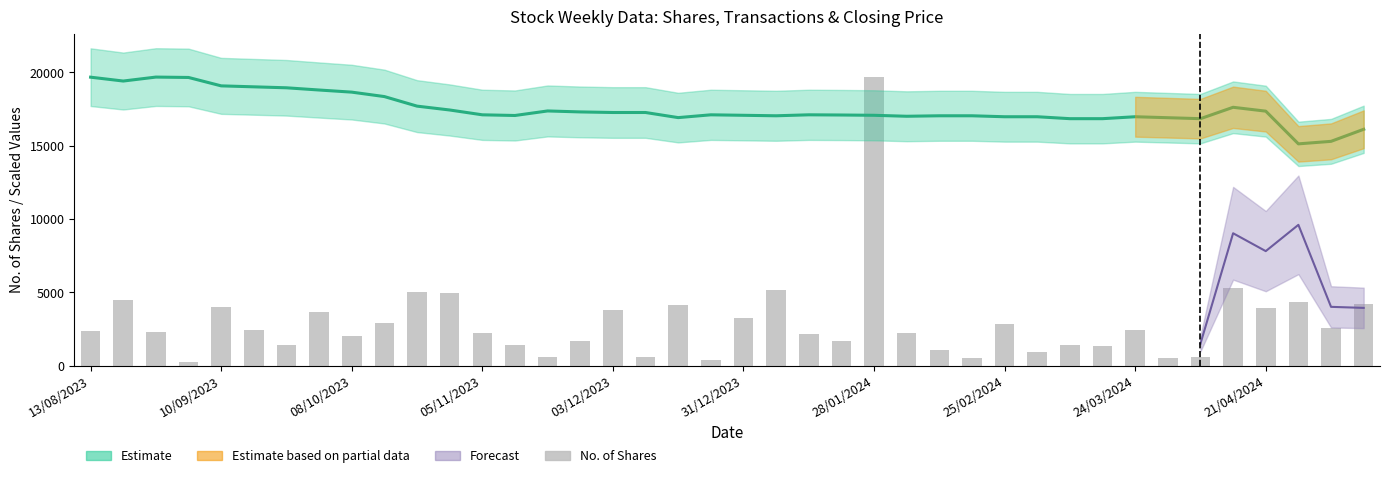

The chart shows a value of 1533 at 03/12/2023. True or false?

False